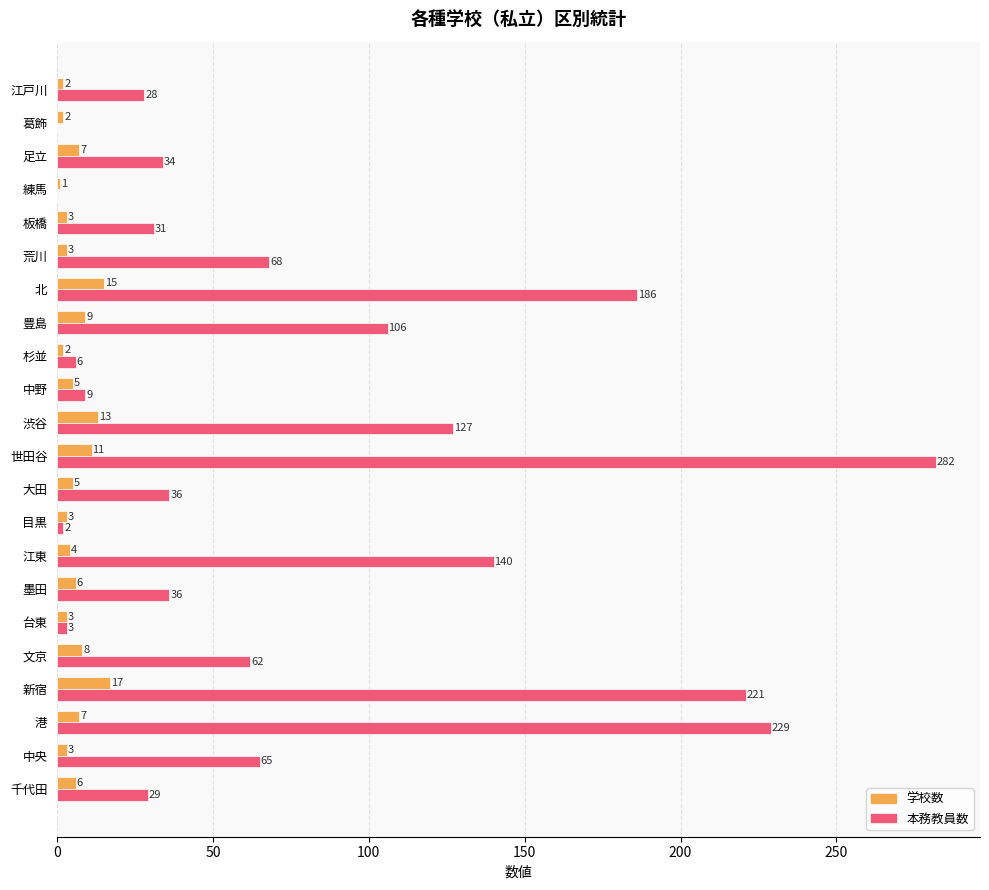

The 本務教員数 series shows 127 at 渋谷. True or false?

True